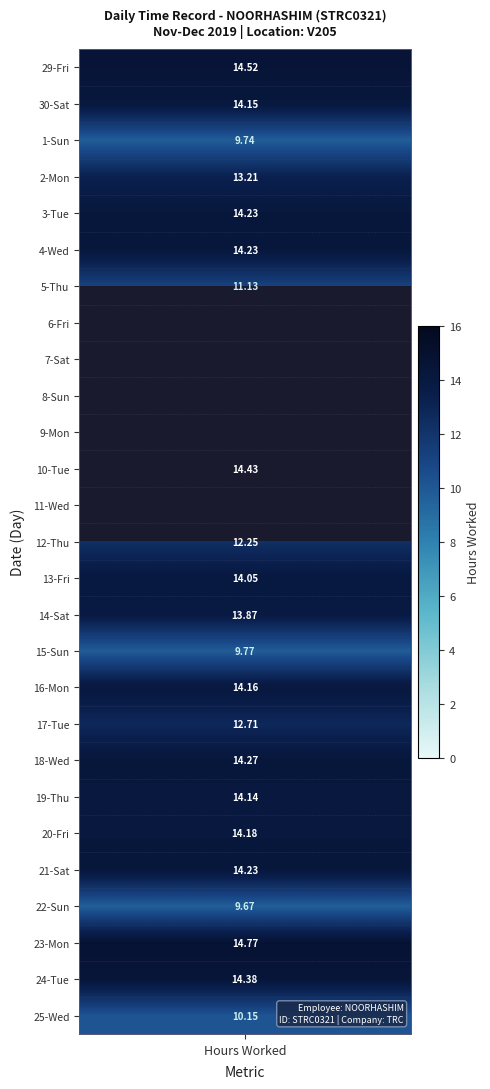

Rank the series at 0 from lowest to highest value.

6-Fri, 7-Sat, 8-Sun, 9-Mon, 11-Wed, 22-Sun, 1-Sun, 15-Sun, 25-Wed, 5-Thu, 12-Thu, 17-Tue, 2-Mon, 14-Sat, 13-Fri, 19-Thu, 30-Sat, 16-Mon, 20-Fri, 3-Tue, 4-Wed, 21-Sat, 18-Wed, 24-Tue, 10-Tue, 29-Fri, 23-Mon